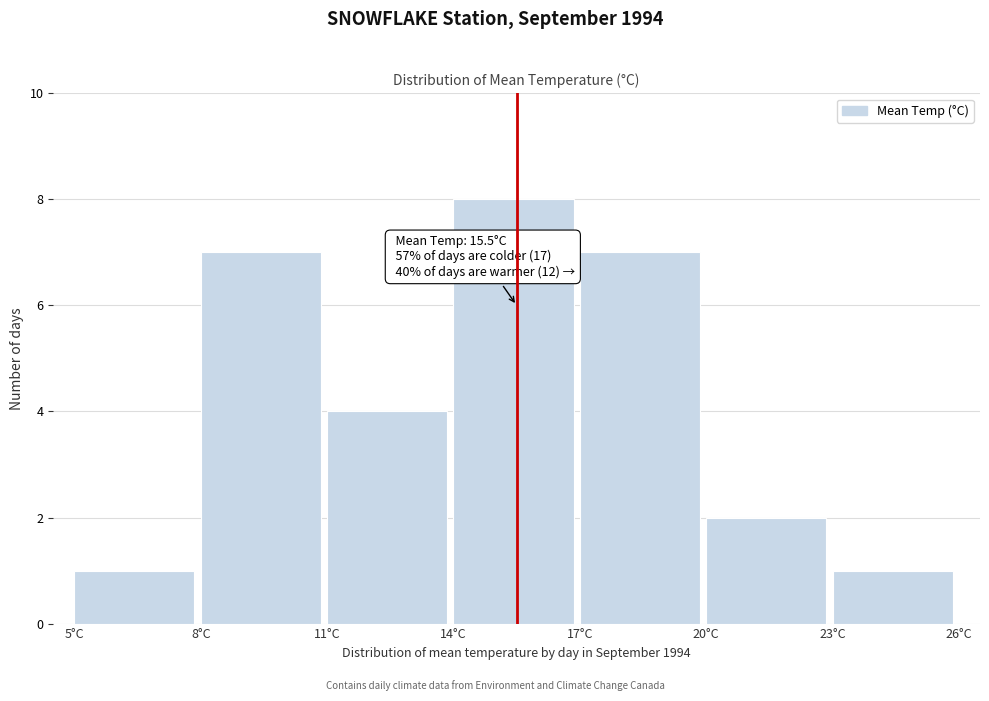

Over which range of the x-axis is the bar tallest?

14 to 17